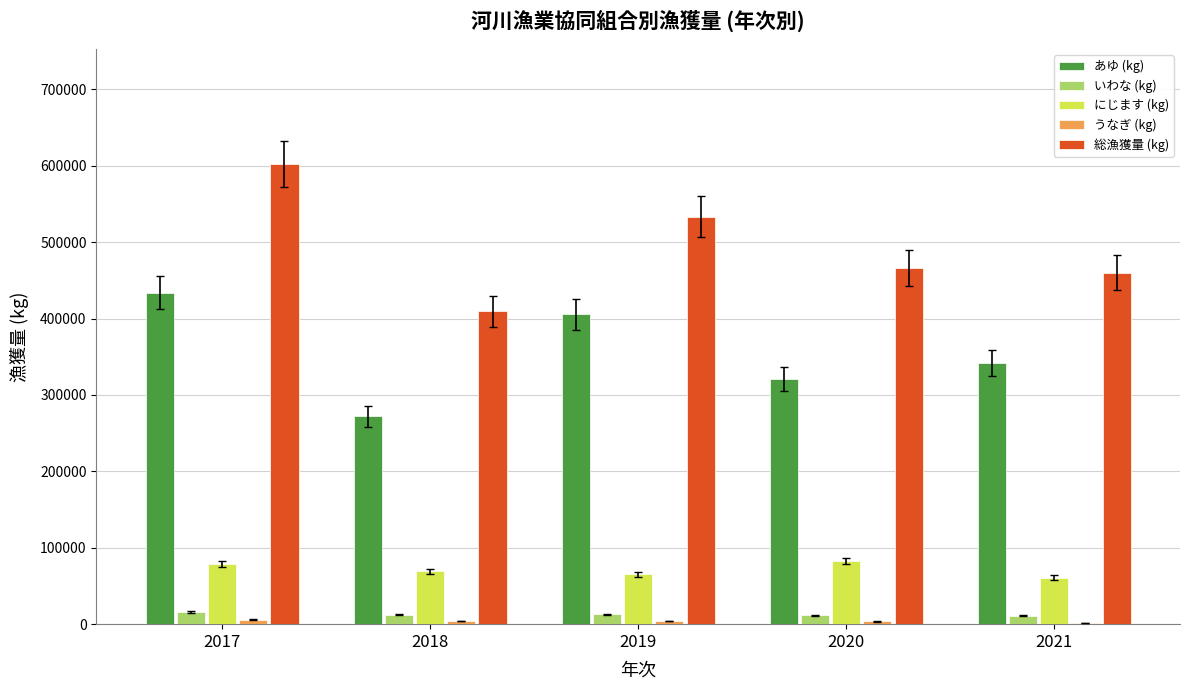

How many groups of bars are there?

5